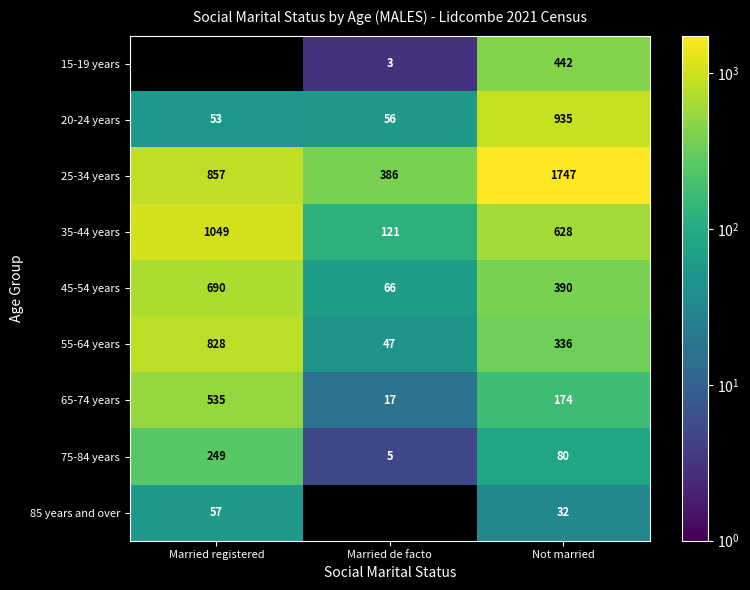

At which label does 45-54 years reach its minimum?

Married de facto